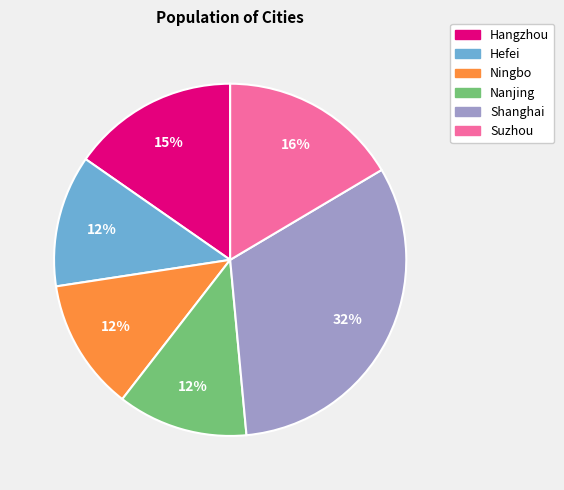

The Suzhou slice represents 16% of the pie. True or false?

True